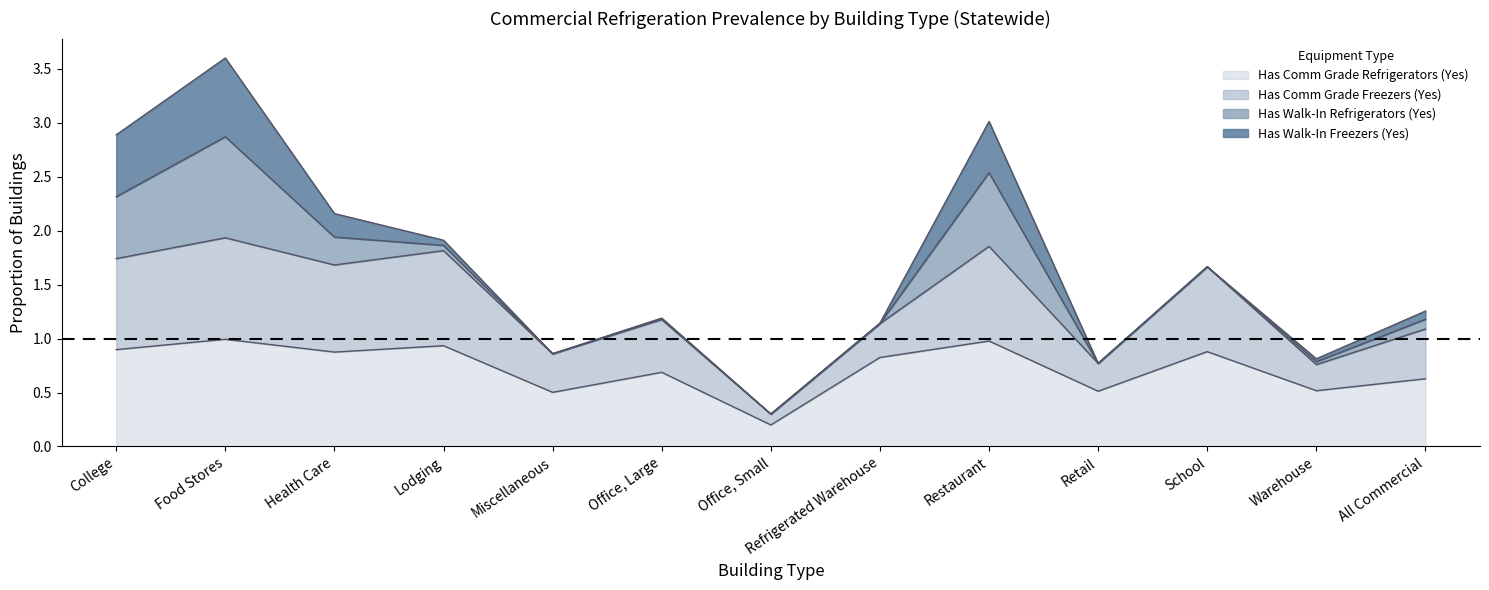

At which label does Has Comm Grade Refrigerators (Yes) reach its peak?

Food Stores